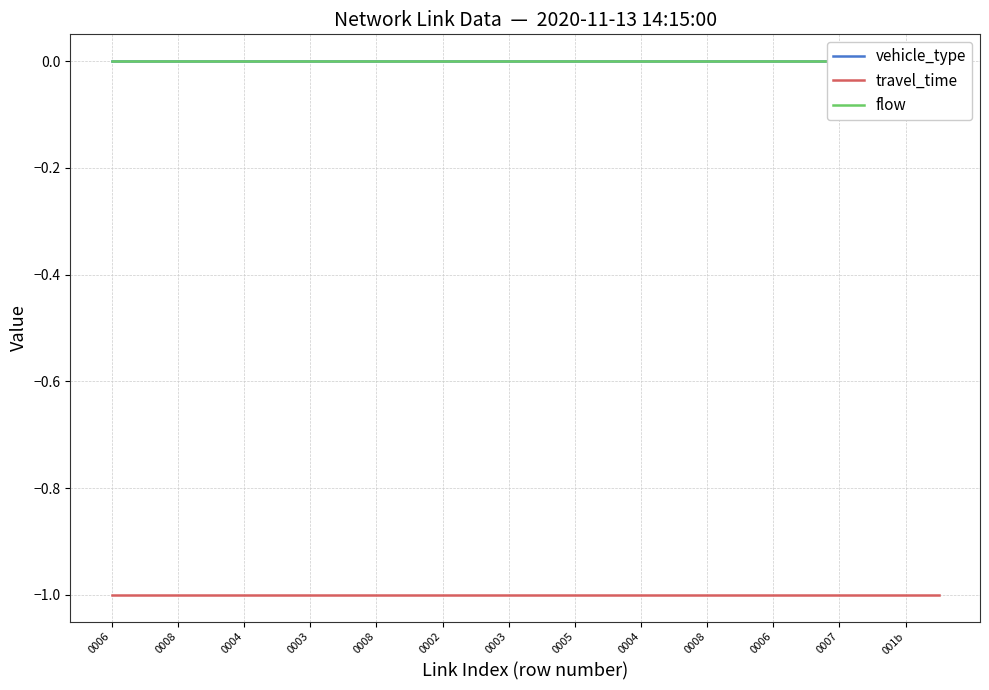

Count the number of categories in the chart.

26